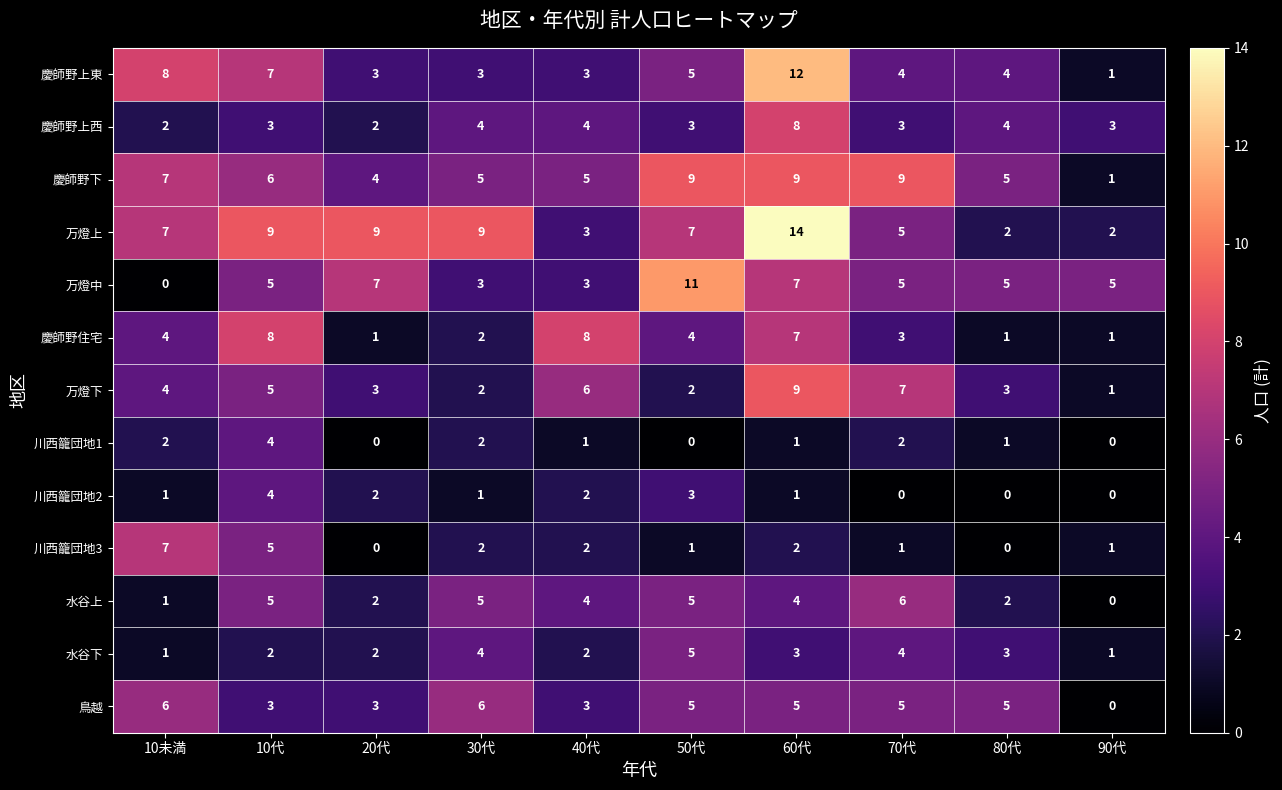

What value does the 水谷上 series have at 60代?

4